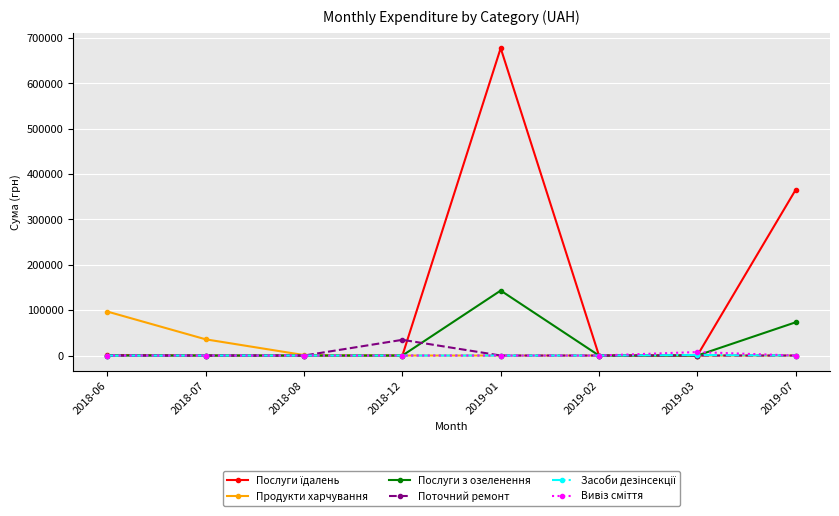

At which category is the sum across all series the highest?

2019-01